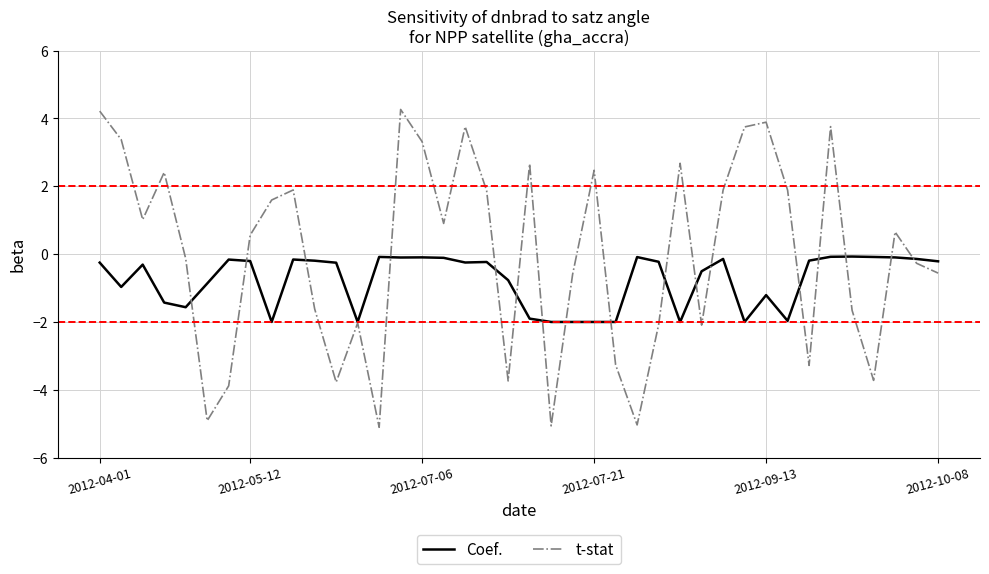

At how many categories does at least one series exceed -4?

40